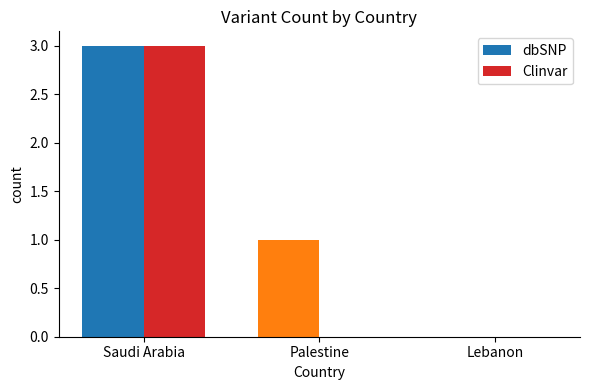

At which category is the sum across all series the highest?

Saudi Arabia